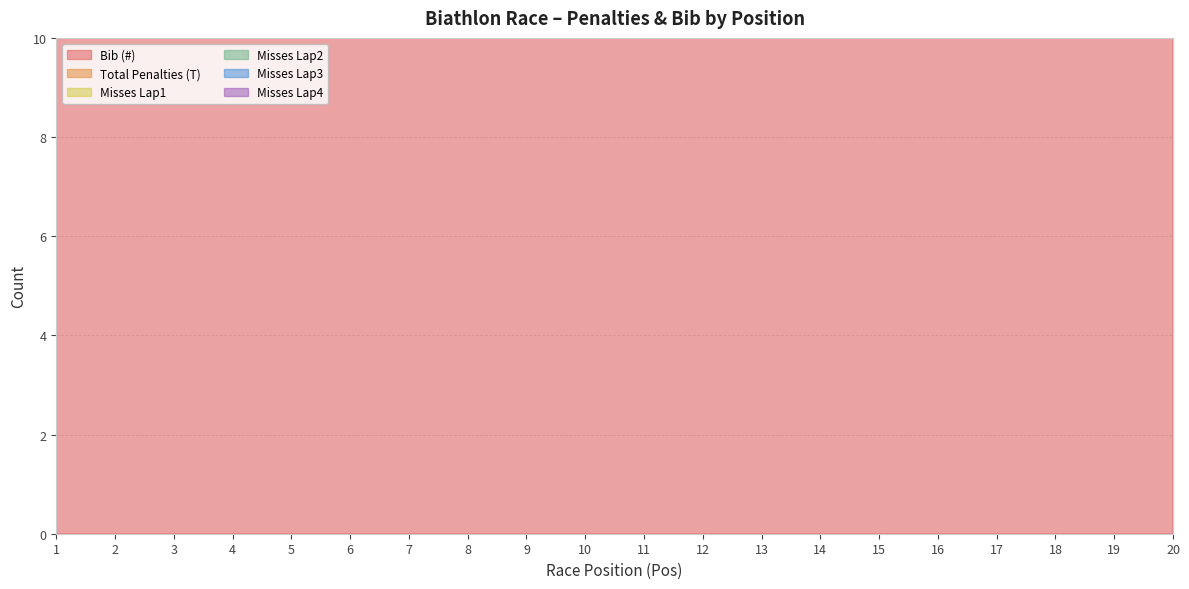

Is it true that Bib (#) equals 14 at 3?

True